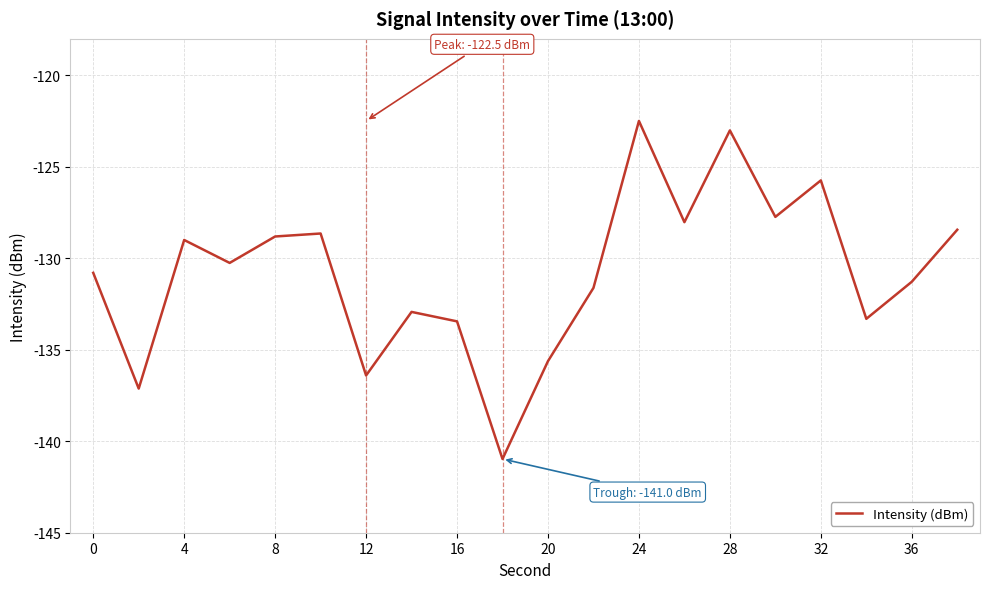

What is the difference between the maximum and minimum values?

18.5